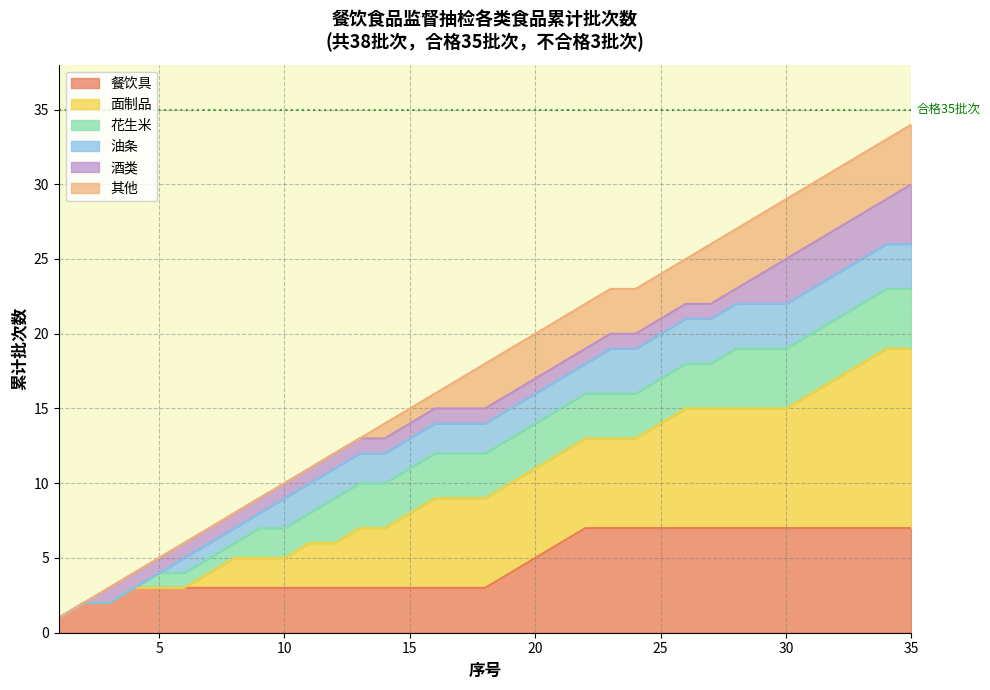

The chart shows a value of 15 at 15. True or false?

True